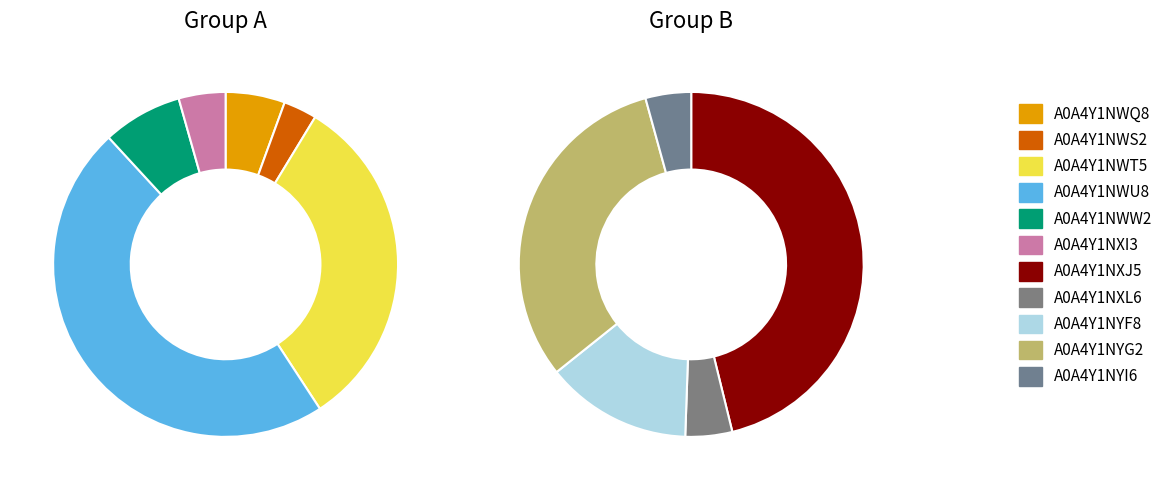

What is the change in value from A0A4Y1NXI3 to A0A4Y1NXJ5?

+84385.2